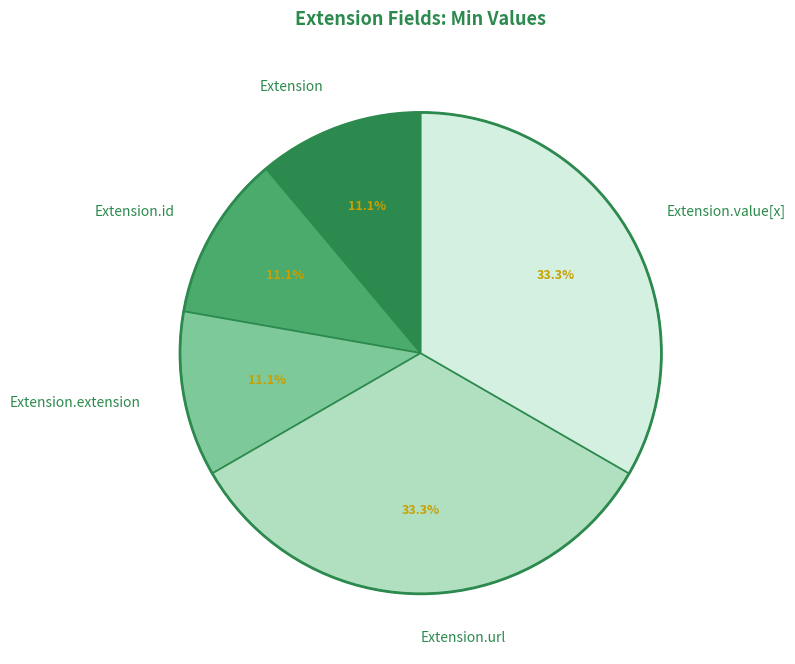

Is the sum of Extension.id and Extension greater than half?

No